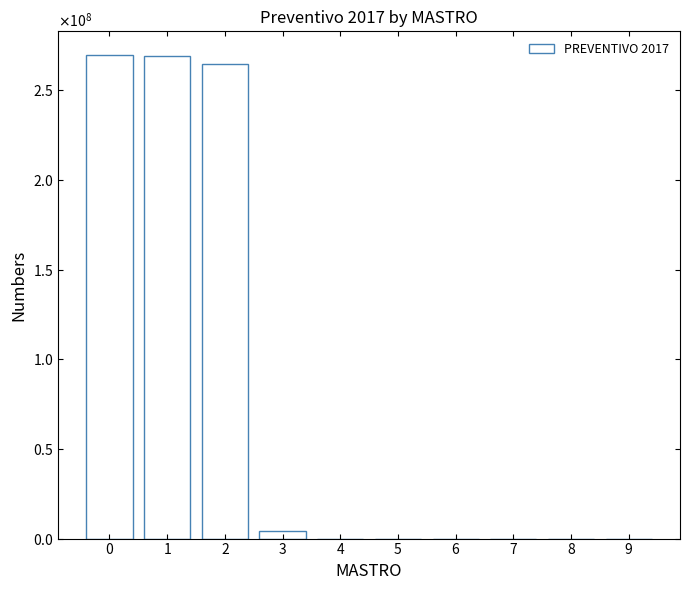

What is the maximum value shown in the chart?

269515280.3